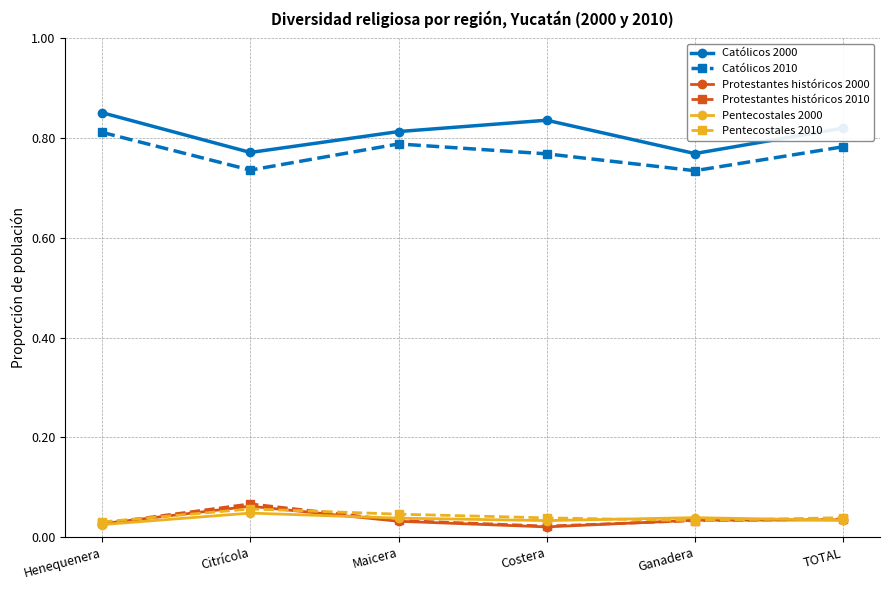

What are all the series names shown in the legend?

Católicos 2000, Católicos 2010, Protestantes históricos 2000, Protestantes históricos 2010, Pentecostales 2000, Pentecostales 2010